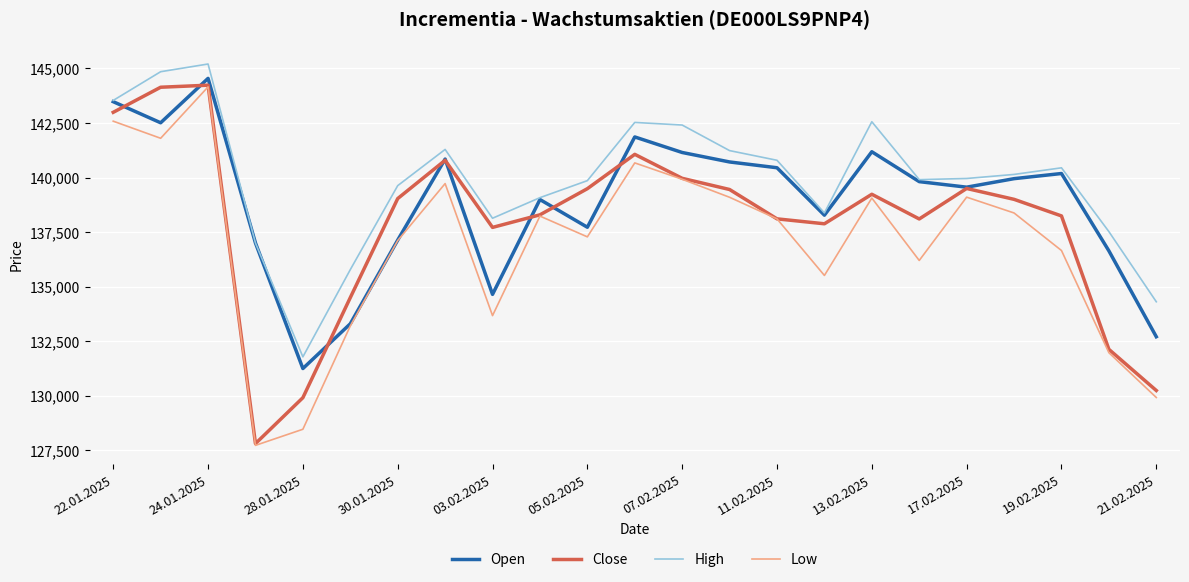

What is the minimum value for Low?

127735